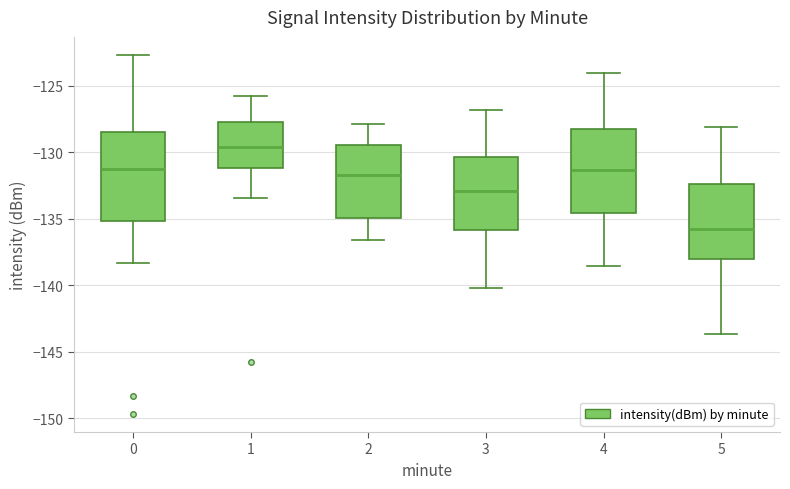

Where is the lower edge of the box at x = 3 on the y-axis? The values are not printed on the chart, so give them approximately, as read against the axis.

-136.0